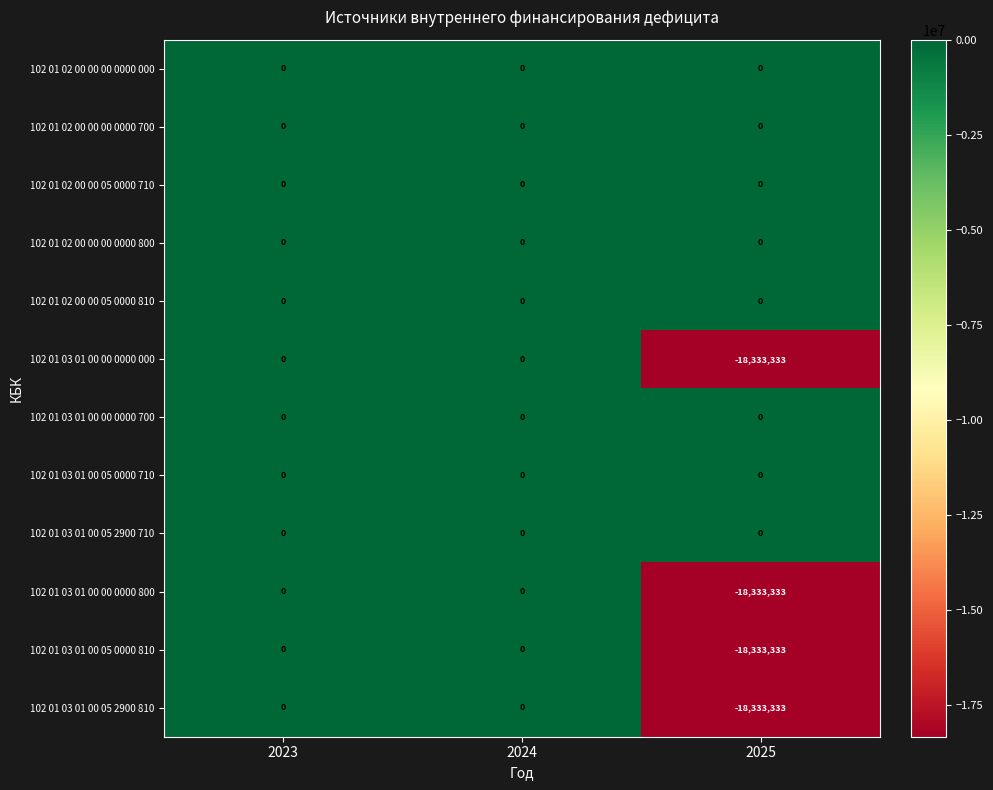

What is the difference between the maximum and minimum values in the 102 01 03 01 00 00 0000 000 series?

18333333